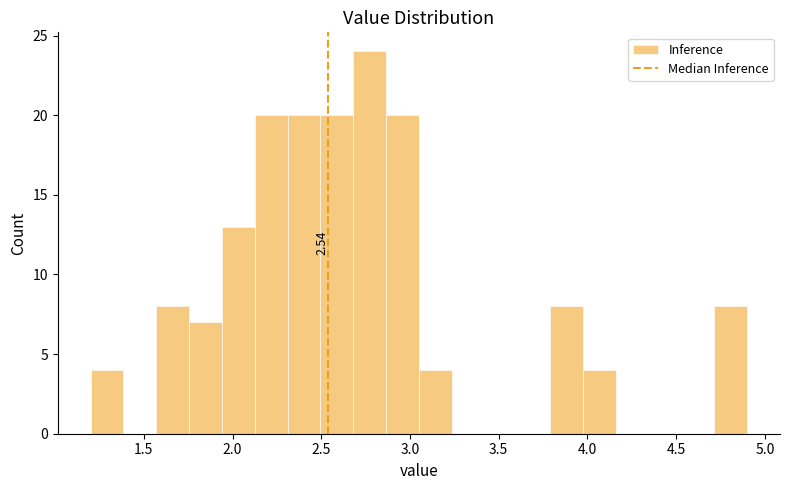

Read against the x-axis, roughly where is the centre of the tallest bar?

2.75